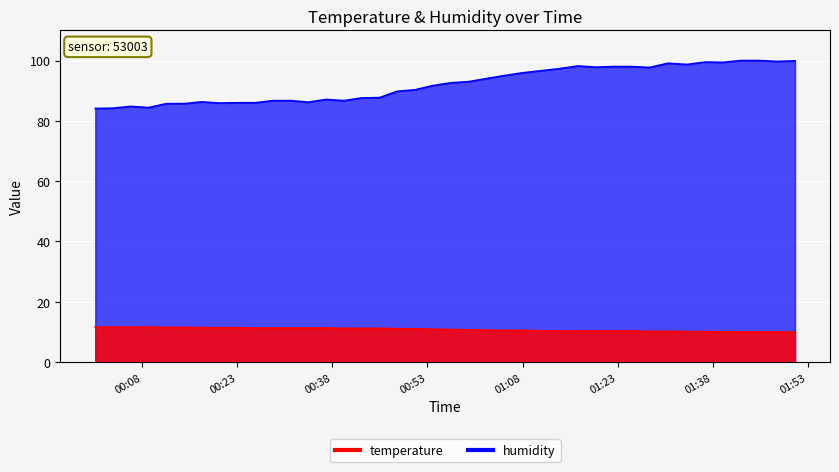

Which category has the highest value in the temperature series?

00:08